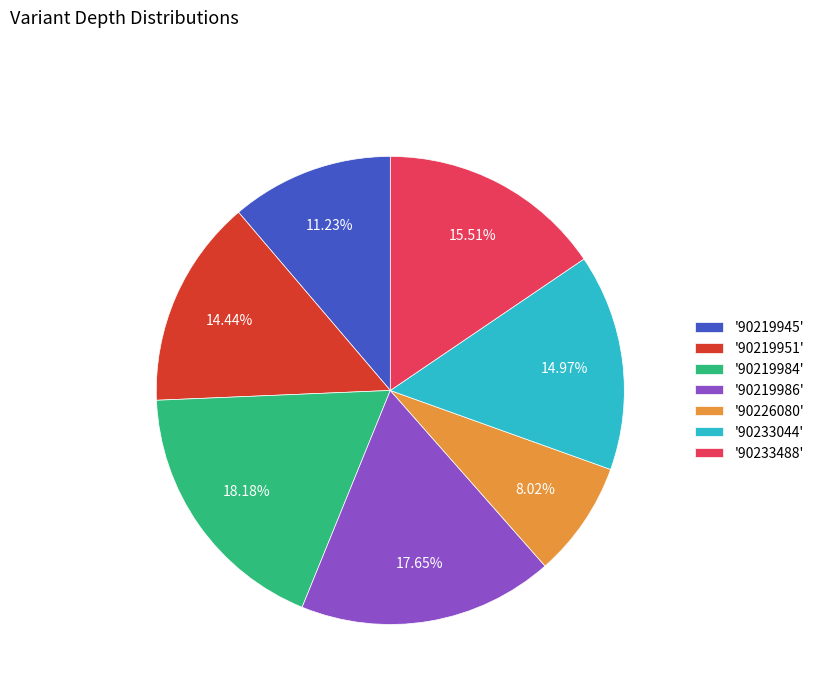

Between '90219951' and '90233044', which is larger?

'90233044'